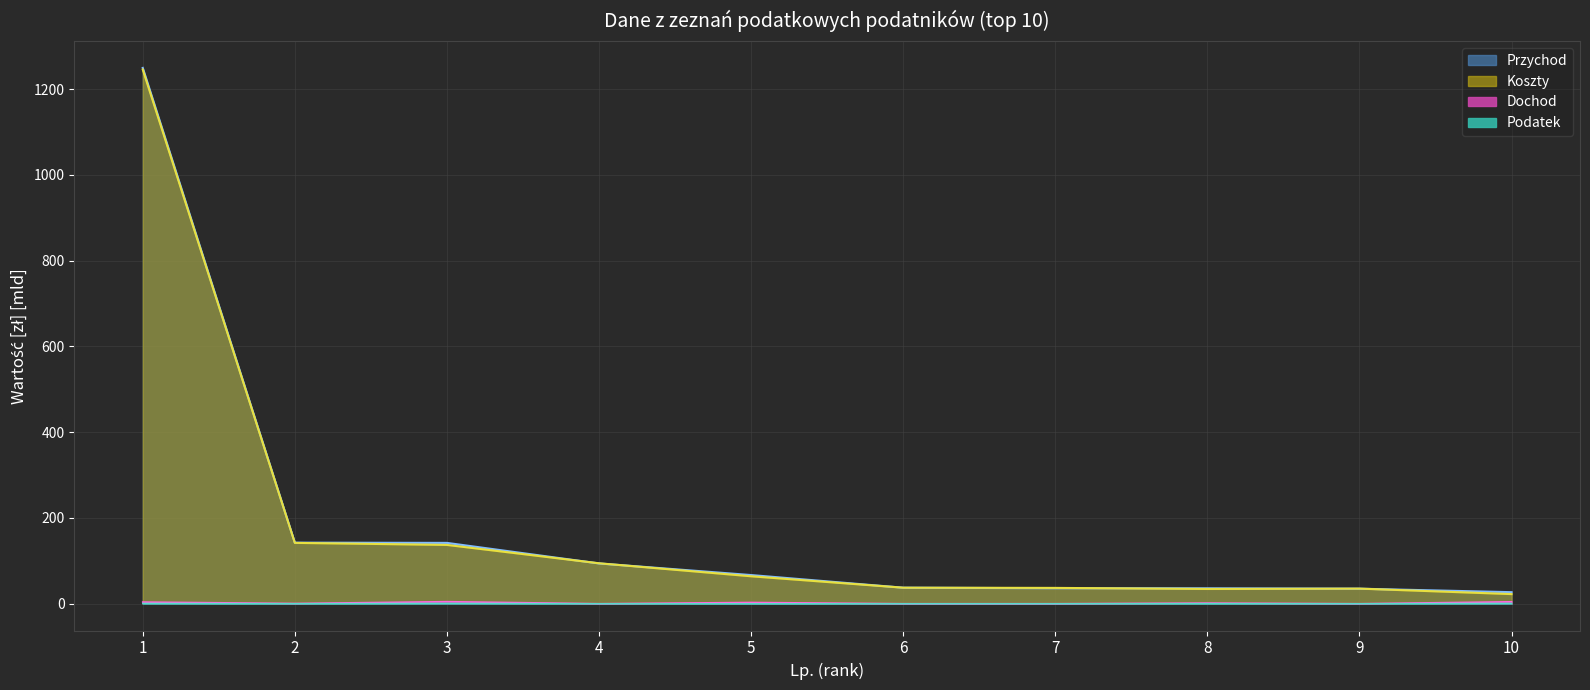

Which series has the largest total across all categories?

Przychod